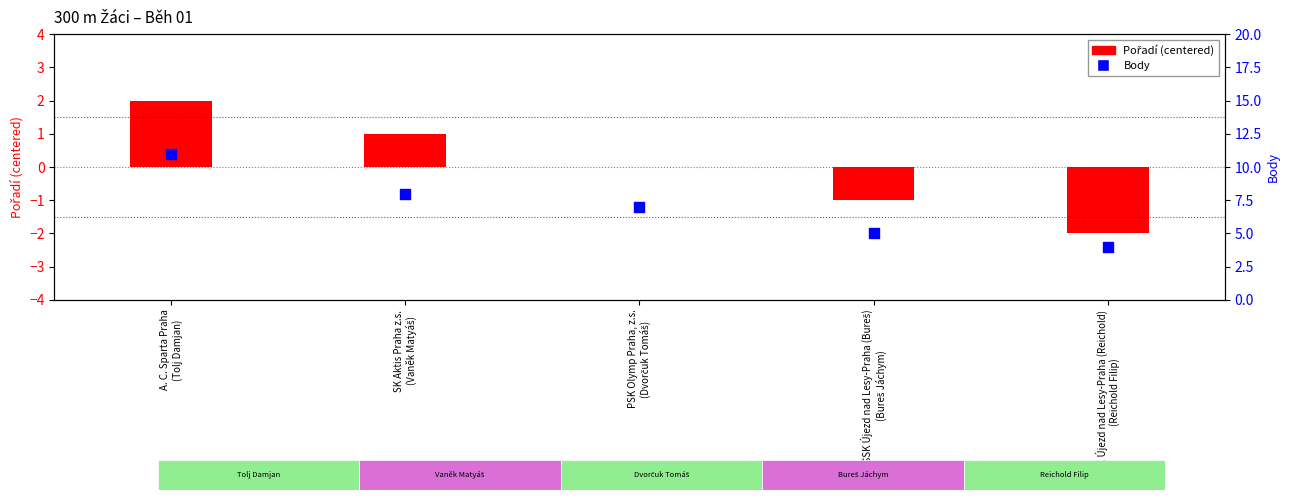

What is the total value across all series at ŠSK Újezd nad Lesy-Praha (Reichold)
(Reichold Filip)?

2